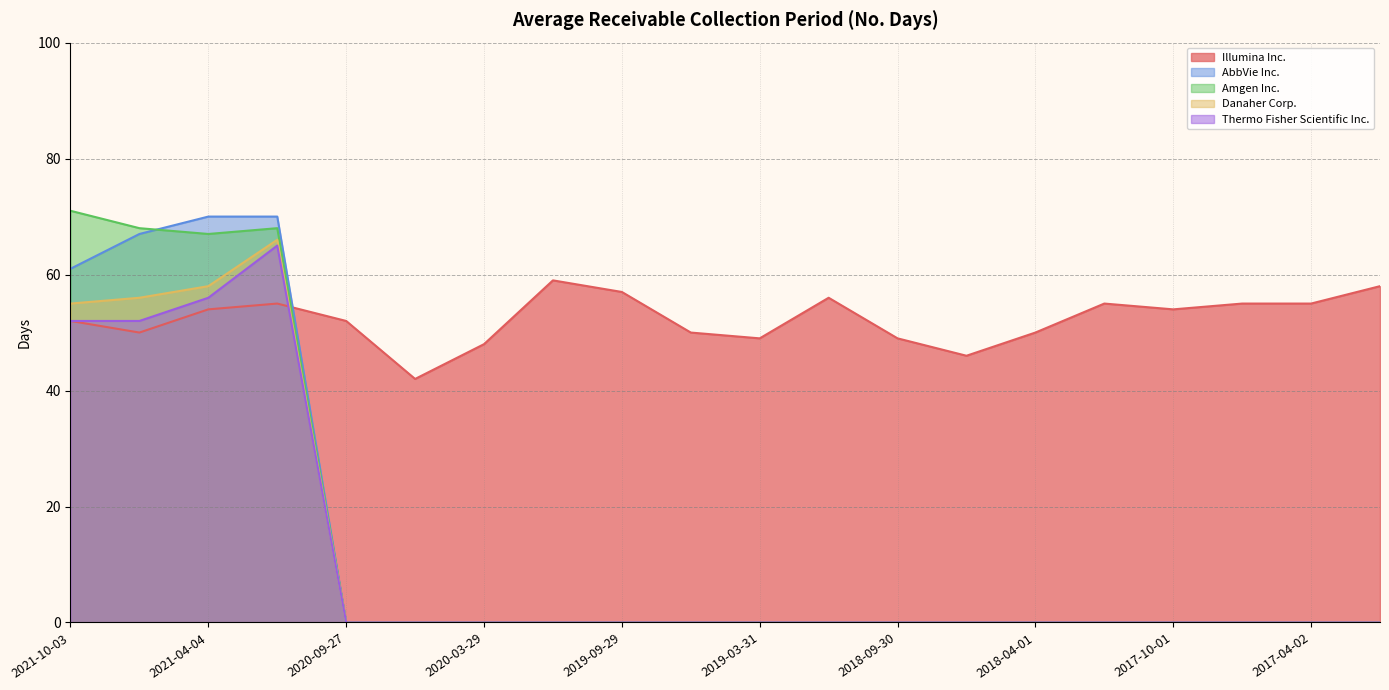

What is the total value across all series at 2017-07-02?

55